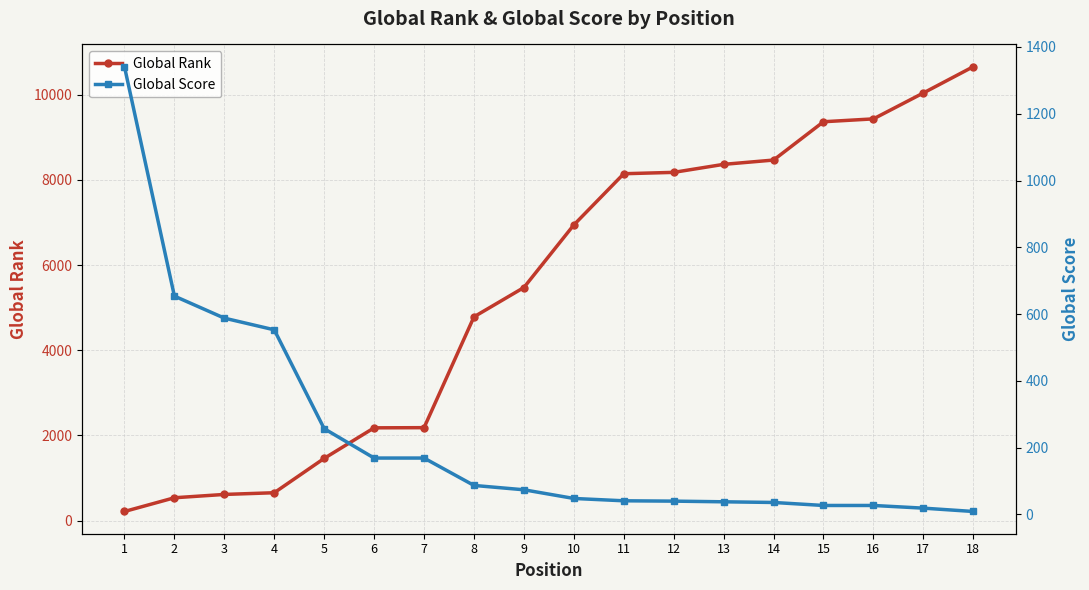

At how many categories does at least one series exceed 3297?

11